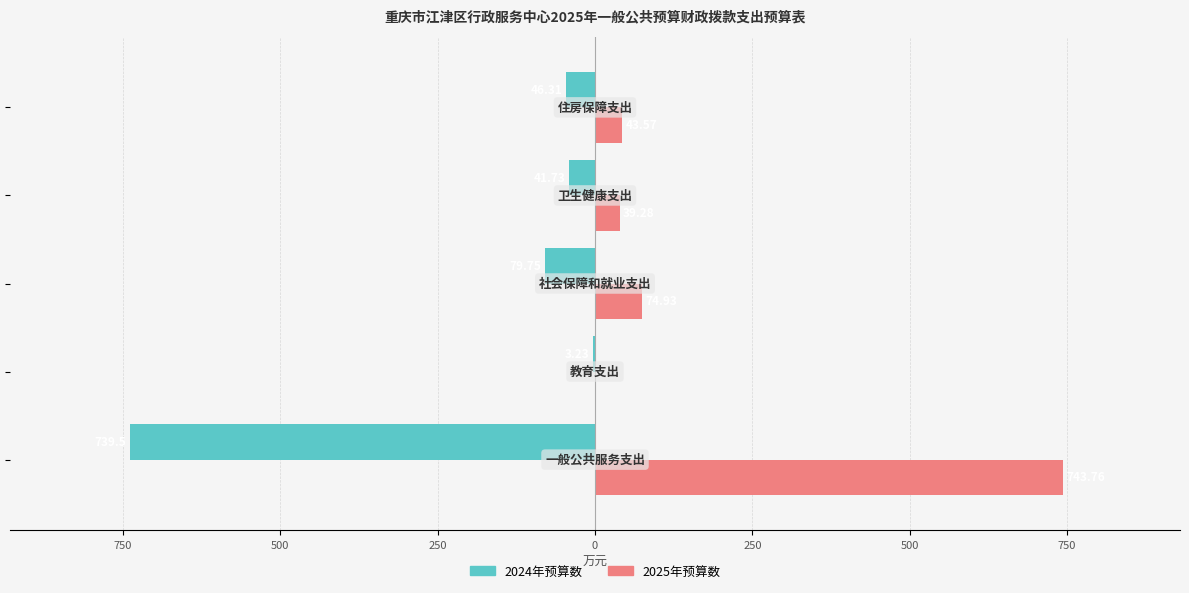

What are all the series names shown in the legend?

2024年预算数, 2025年预算数